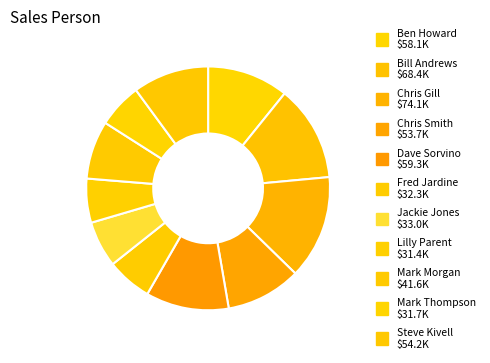

How many slices are in this pie chart?

11